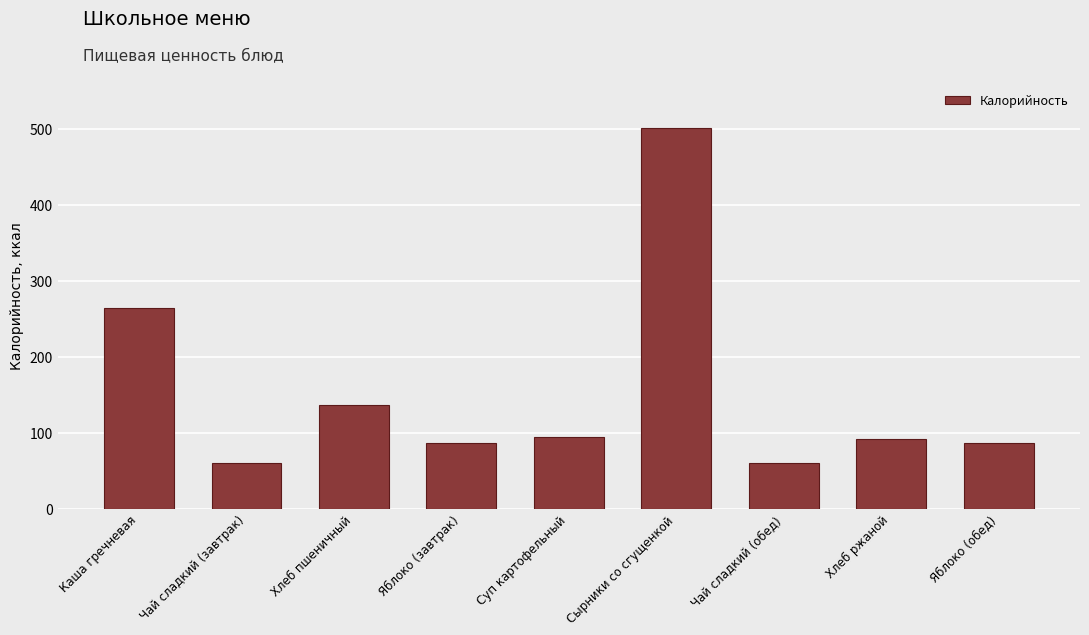

What is the sum of all values?

1379.3